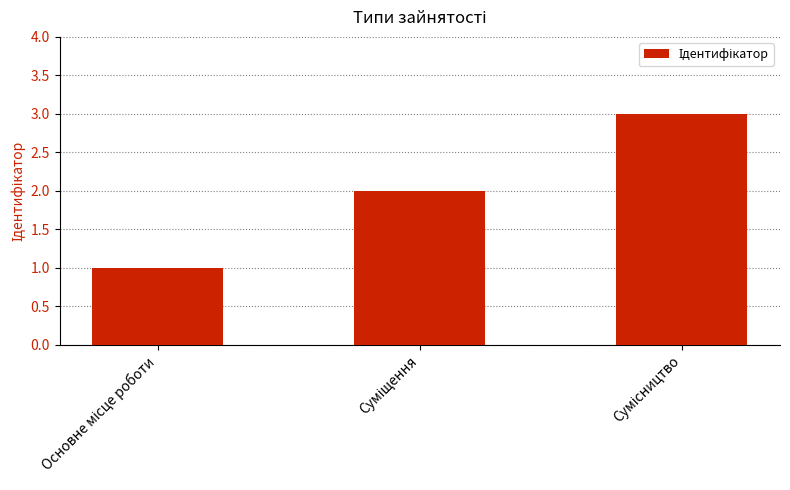

What is the sum of all values?

6